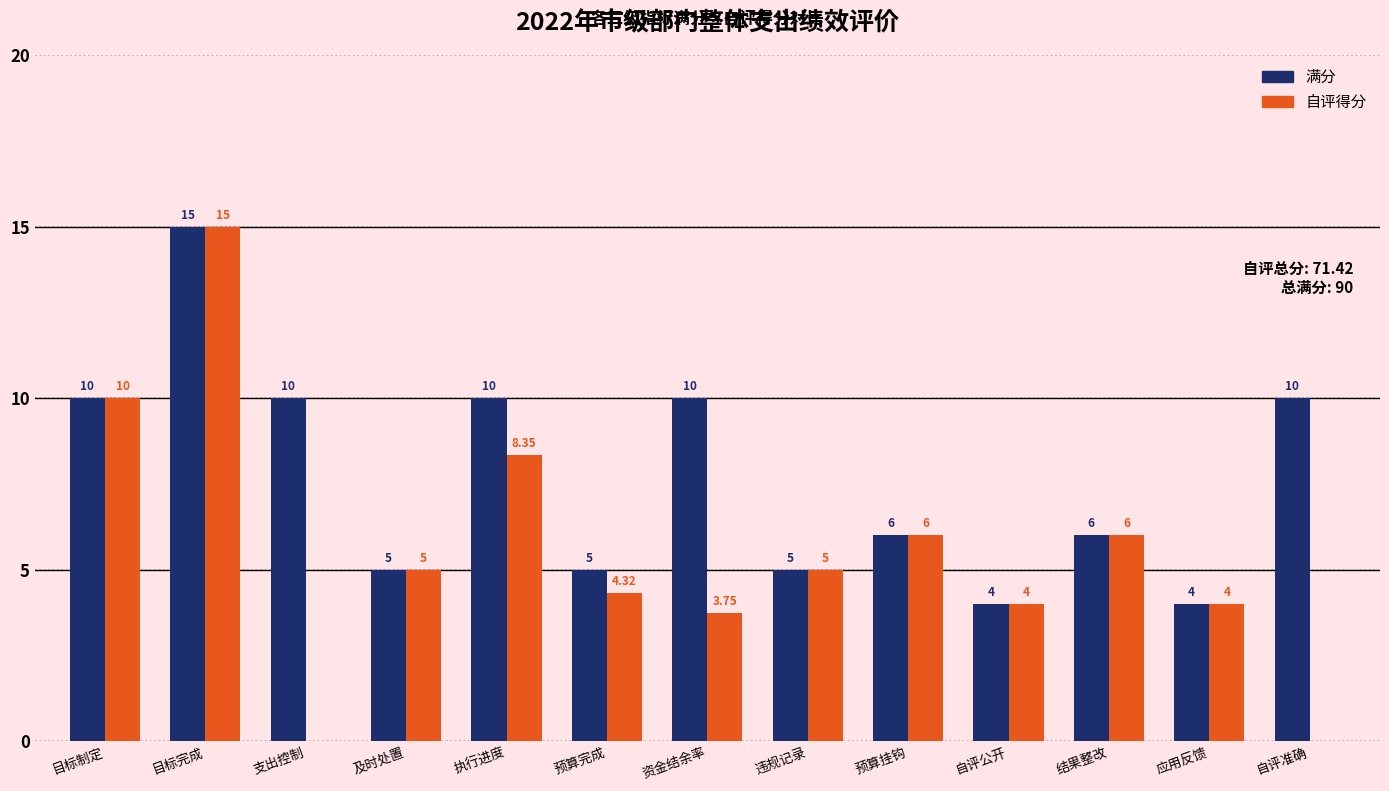

What is the highest value of the 满分 series?

15.0